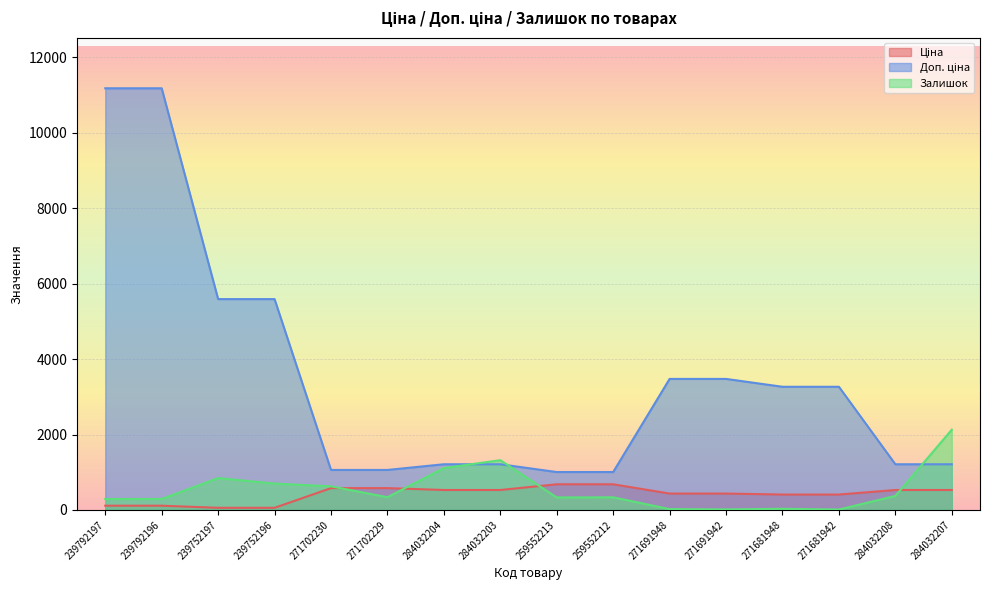

Reading left to right, what are all the values shown in this chart?

Ціна: 111.8	111.8	55.9	55.9	578.1	578.1	528.2	528.2	679.8	679.8	434.3	434.3	408.2	408.2	528.2	528.2
Доп. ціна: 11182.0	11182.0	5591.0	5591.0	1060.0	1060.0	1210.7	1210.7	1004.1	1004.1	3474.1	3474.1	3265.8	3265.8	1210.7	1210.7
Залишок: 289.0	290.0	845.0	698.0	626.0	337.0	1110.0	1319.0	331.0	334.0	22.0	13.0	30.0	10.0	371.0	2128.0